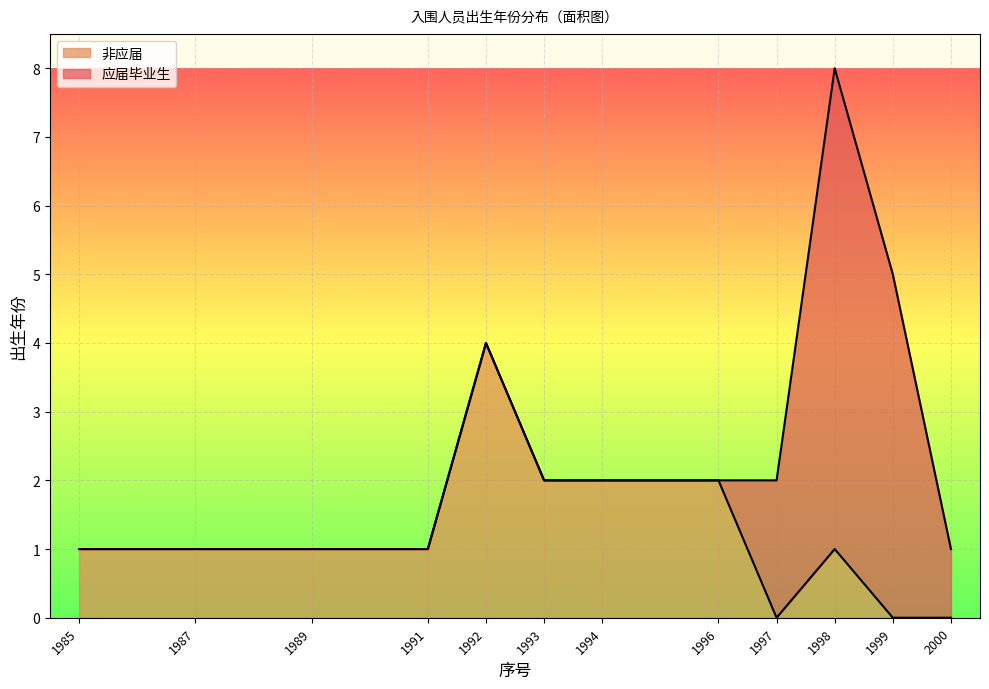

How many lines are shown in the chart?

2